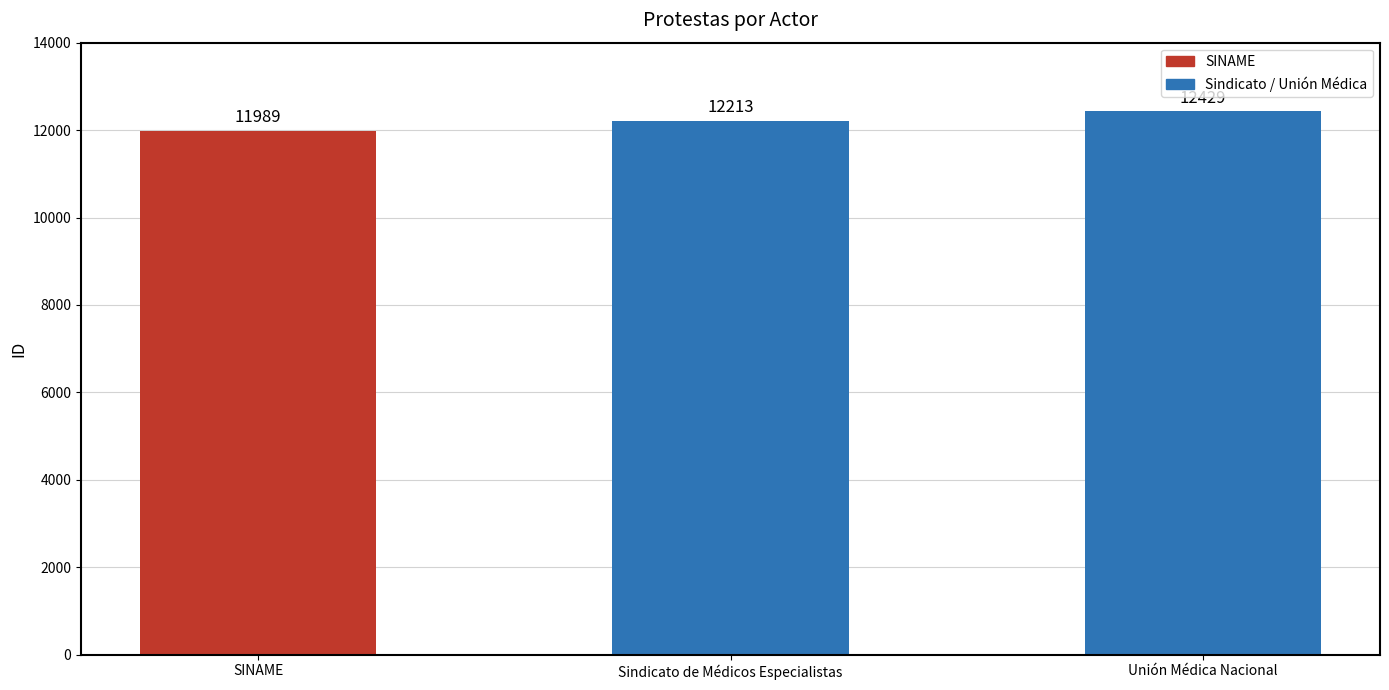

Is it true that the value at Sindicato de Médicos Especialistas is 12213?

True